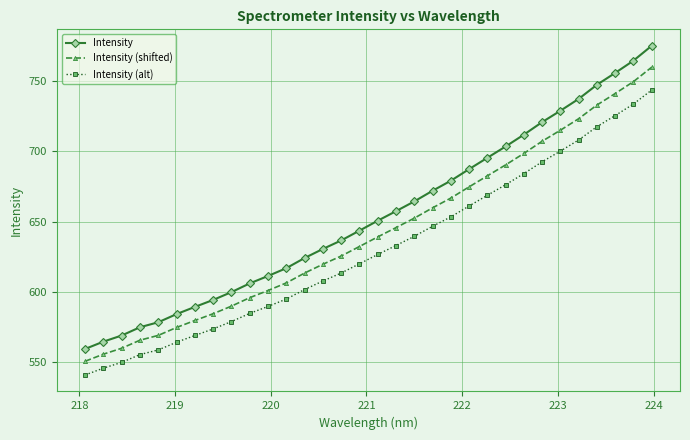

True or false: Intensity (alt) has more than 0 points higher than both neighbors.

False